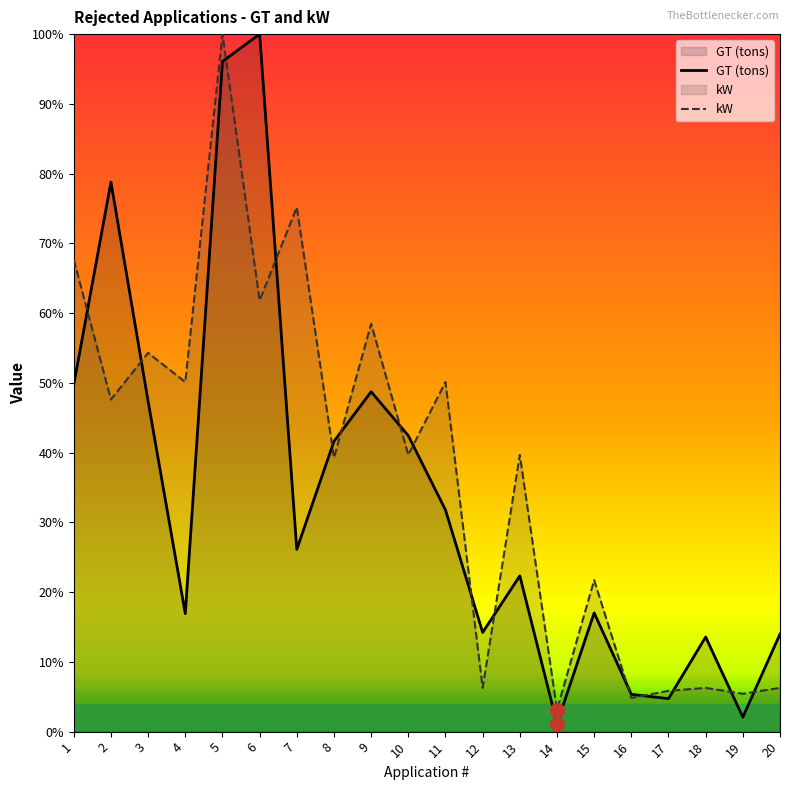

List the series in order of their overall mean, lowest first.

GT (tons), kW